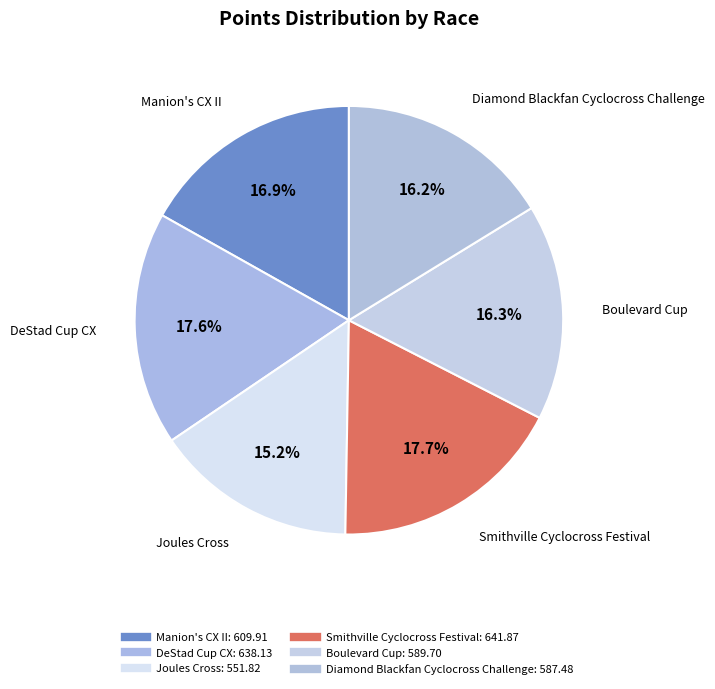

How many slices are in this pie chart?

6